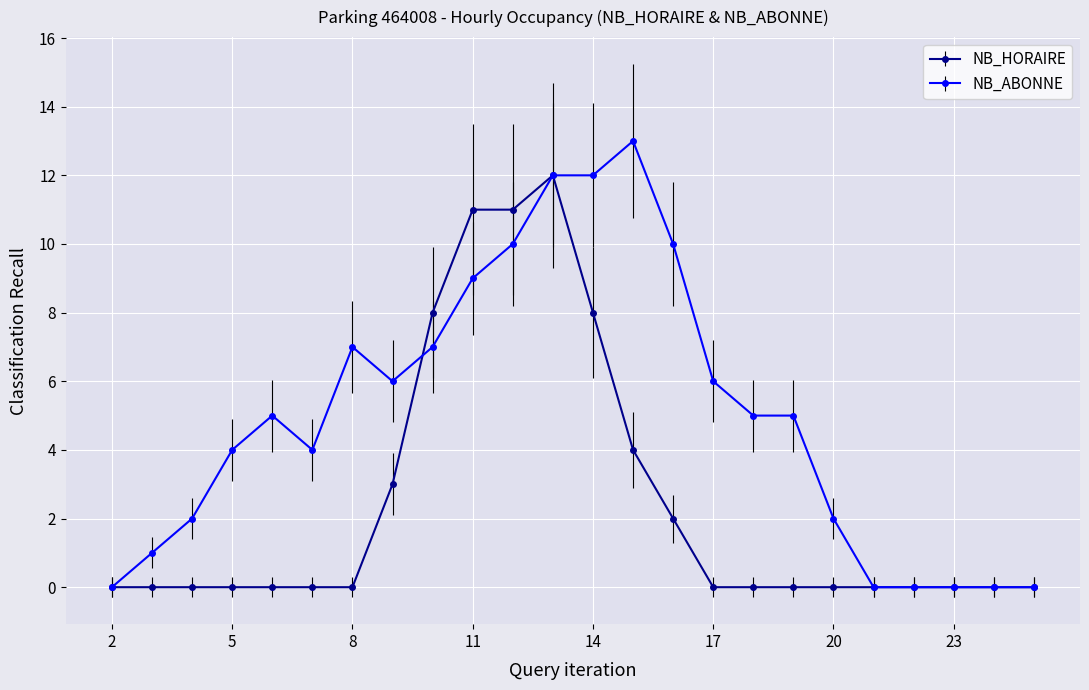

True or false: NB_ABONNE has more than 2 points higher than both neighbors.

True